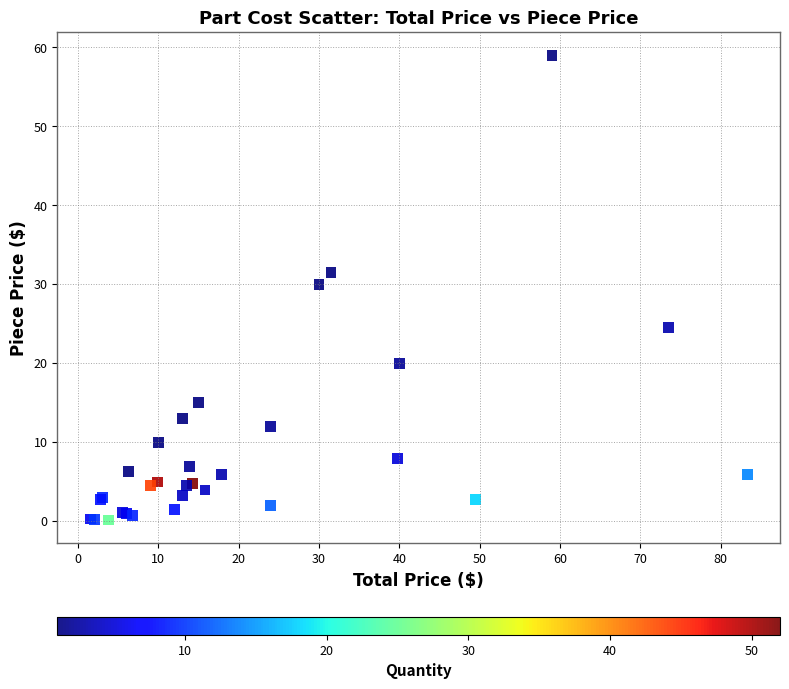

What Y value in the scatter plot is closest to 29?

30.0